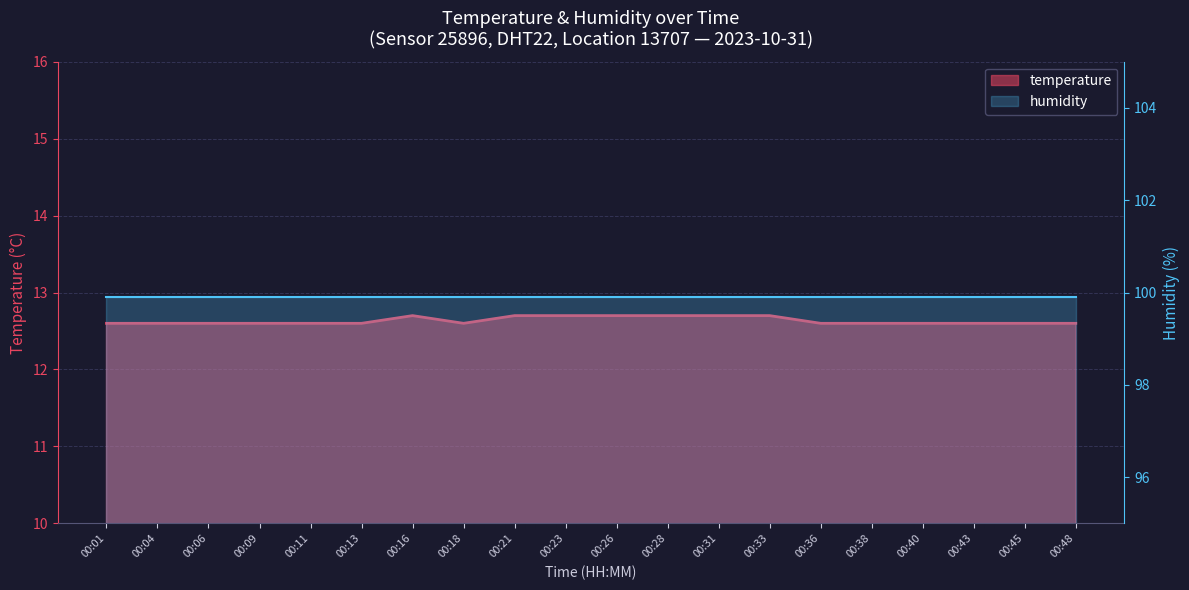

What is the sum of the values at 00:04 and 00:18?

25.2